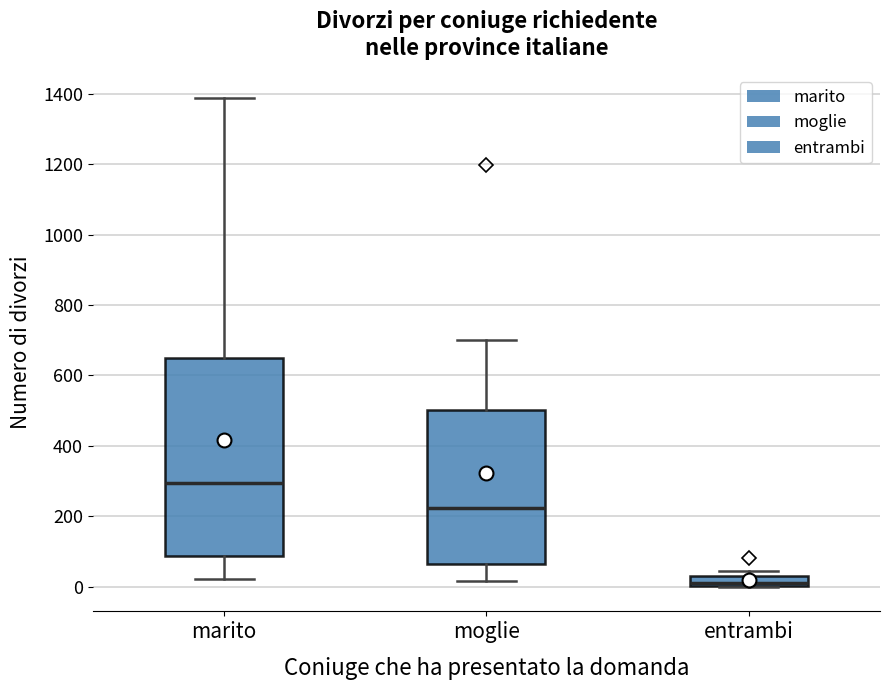

Which box is the tallest, from its lower edge to its upper edge?

marito